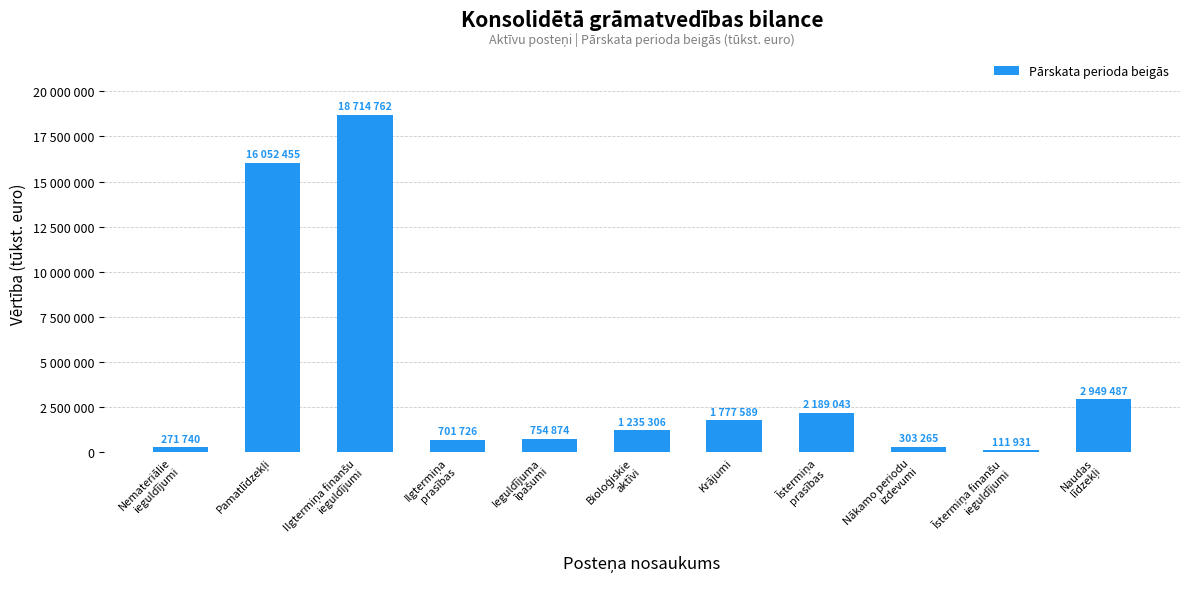

Where does the data first go above 1235306?

Pamatlīdzekļi